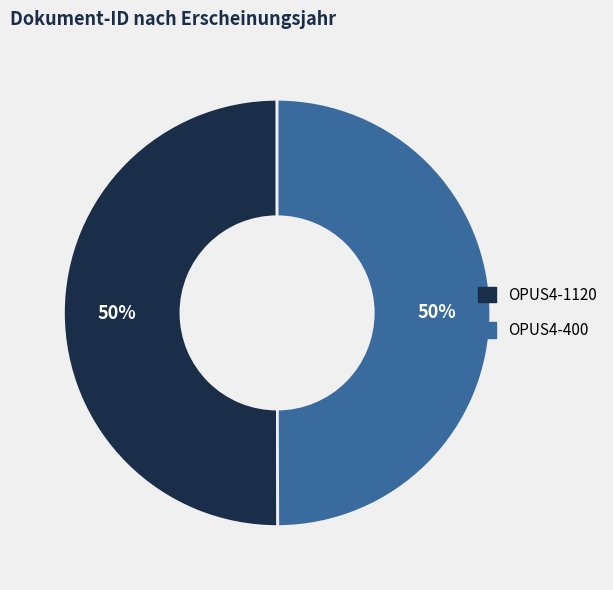

To the nearest percent, what percentage of the pie is OPUS4-400?

50%